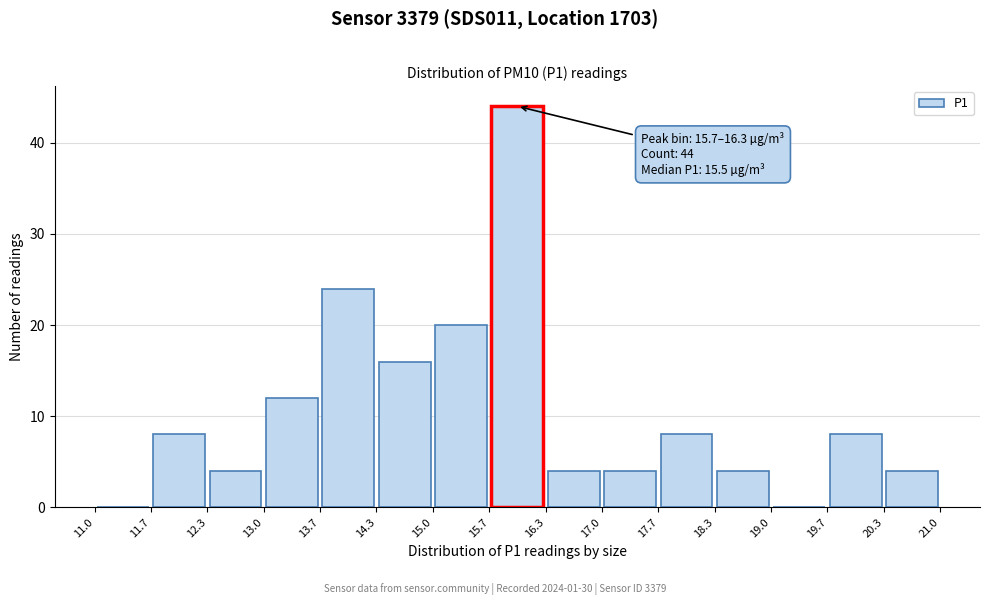

Which range on the x-axis has the tallest bar?

15.7 to 16.3